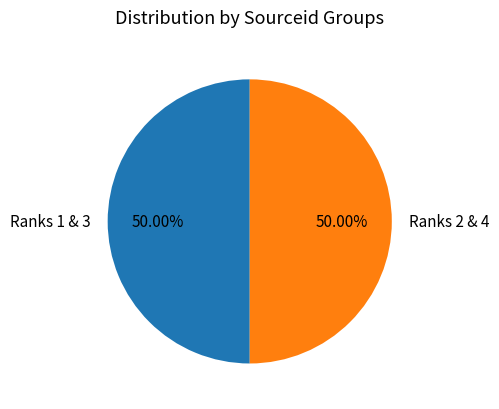

Approximately how many times larger is the value at Ranks 1 & 3 compared to Ranks 2 & 4?

1.0